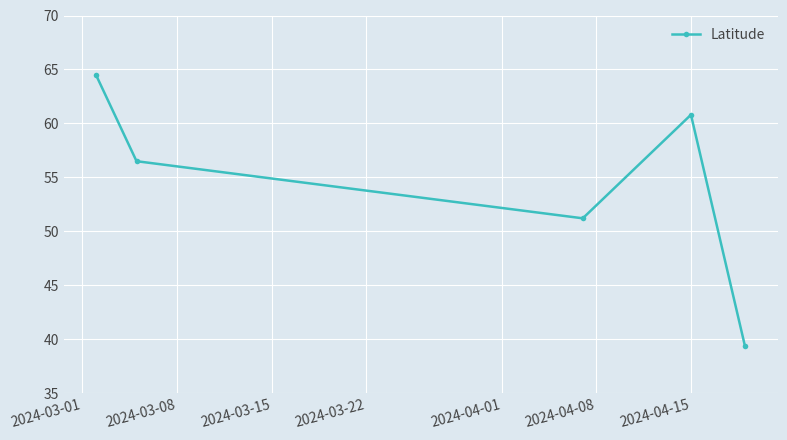

What is the value of the 4th point from the left?

60.8